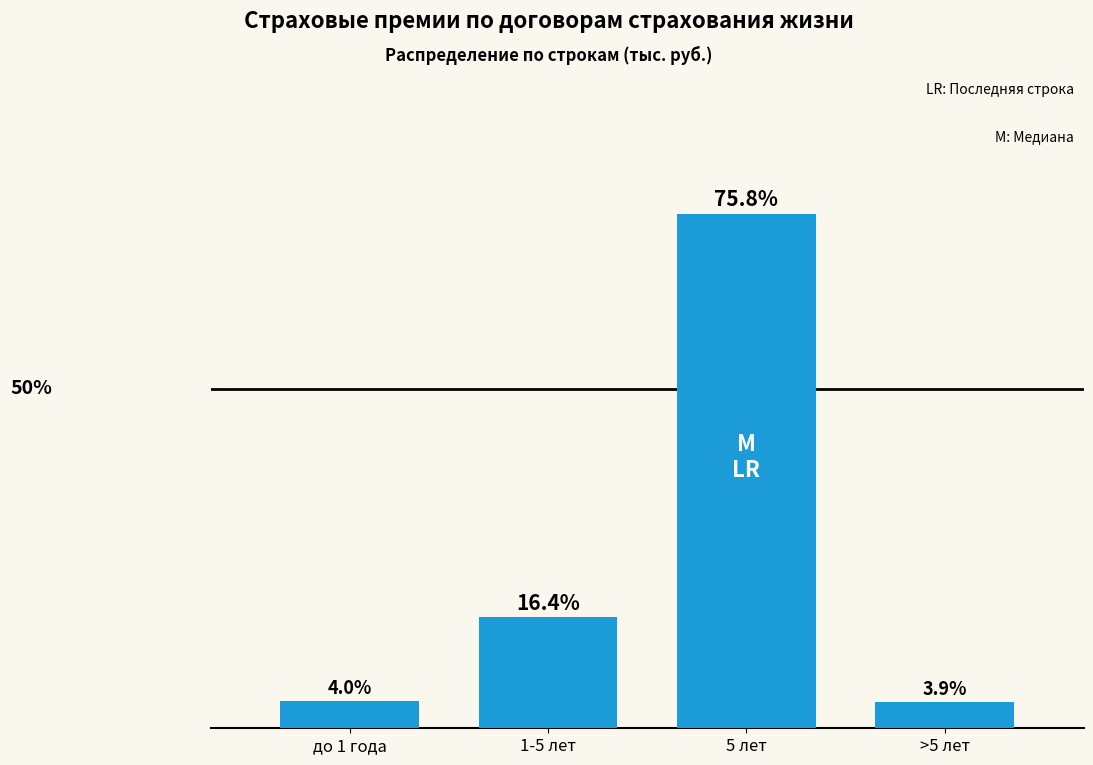

Which has a higher value, 5 лет or >5 лет?

5 лет